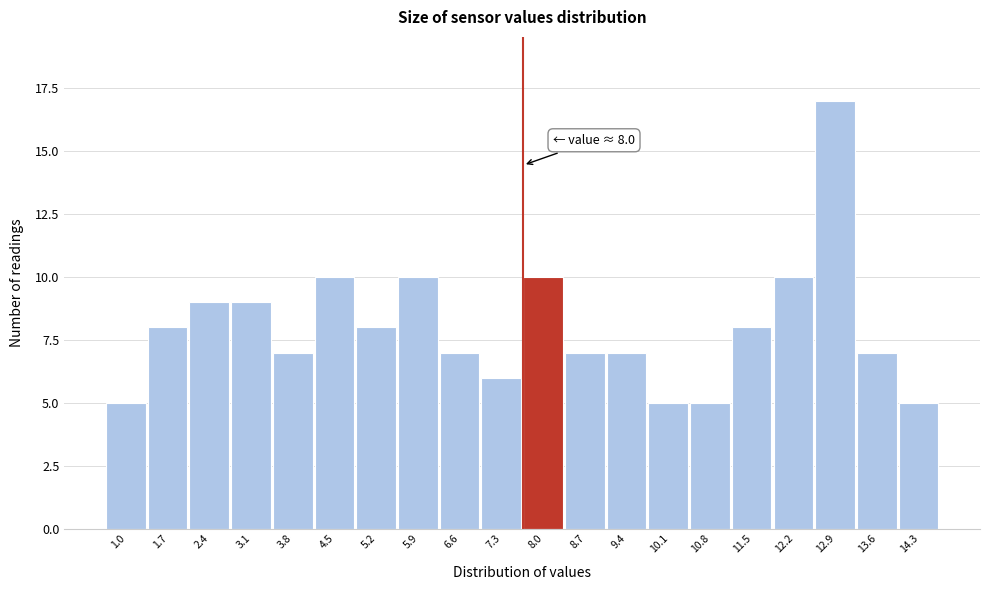

Reading left to right, list all the values displayed in this chart.

5	8	9	9	7	10	8	10	7	6	10	7	7	5	5	8	10	17	7	5